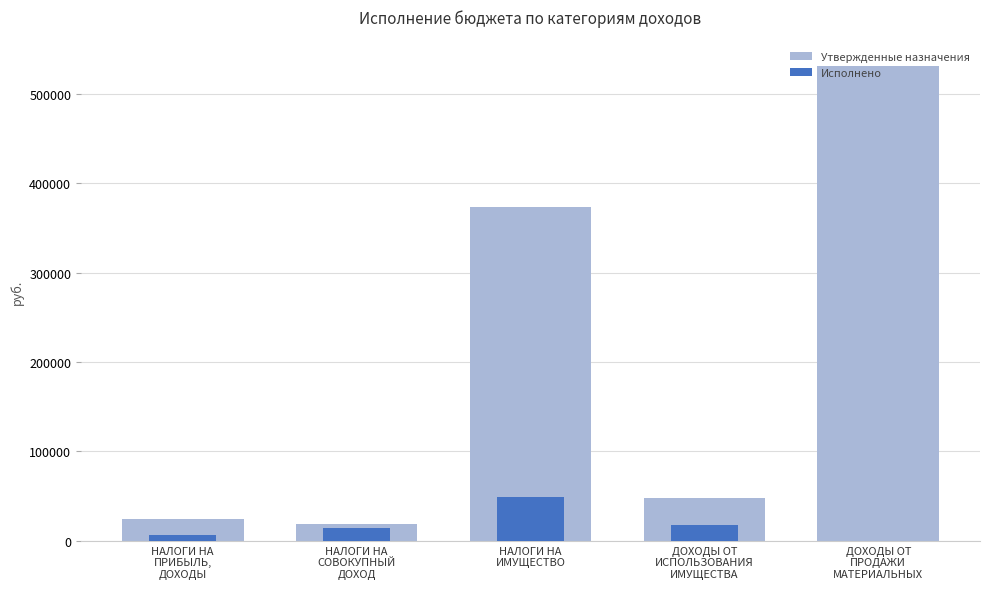

How many values in the Утвержденные назначения series exceed 48000?

2